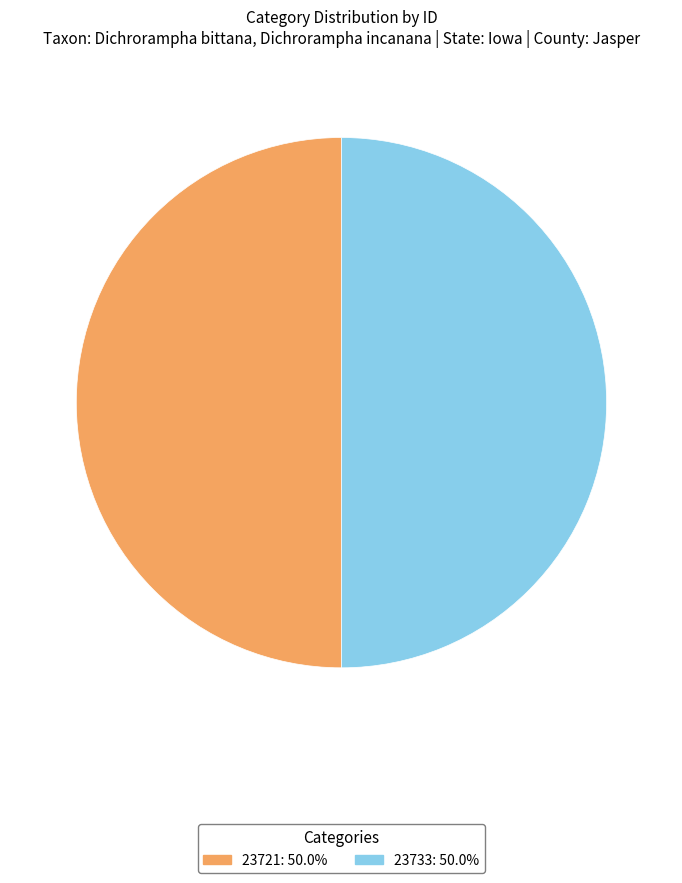

Combined, do 23721 and 23733 account for over 50%?

Yes